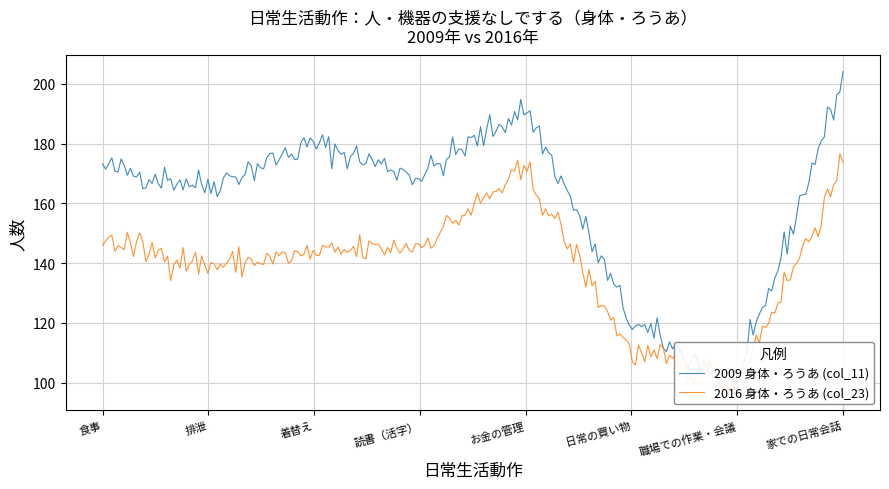

What are all the series names shown in the legend?

2009 身体・ろうあ (col_11), 2016 身体・ろうあ (col_23)